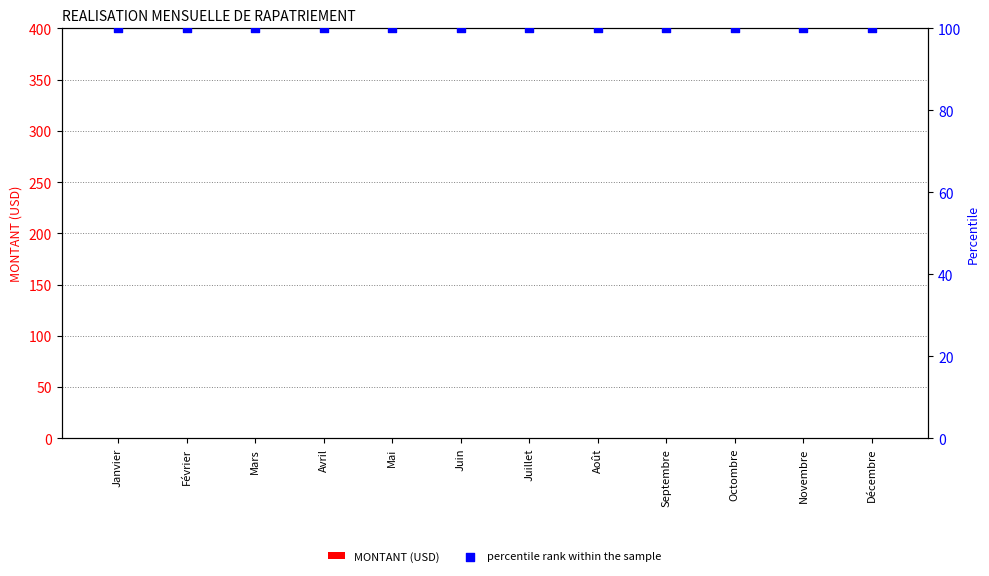

Which series has the largest total across all categories?

percentile rank within the sample